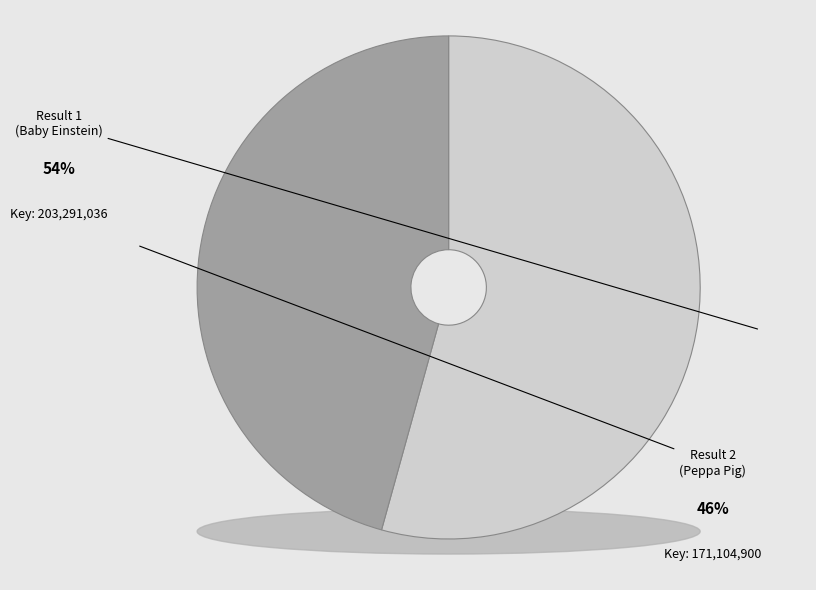

What percentage is the 2 slice, to the nearest percent?

46%